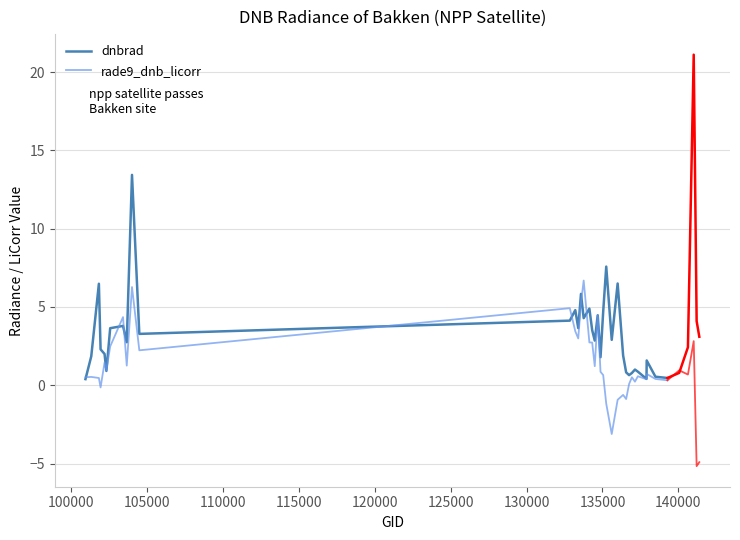

True or false: dnbrad has more than 0 points higher than both neighbors.

True